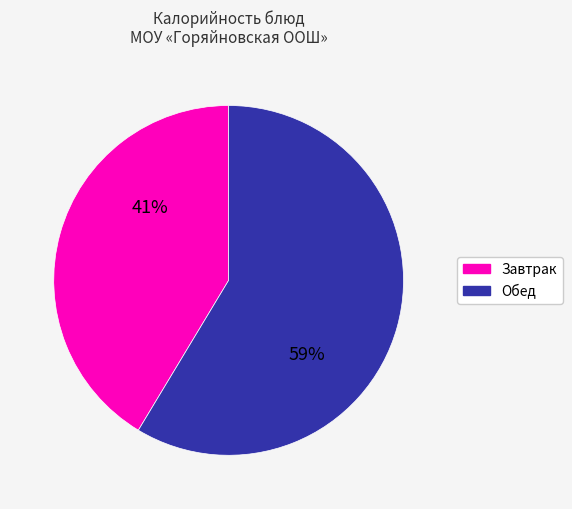

Does any single category account for the majority?

Yes